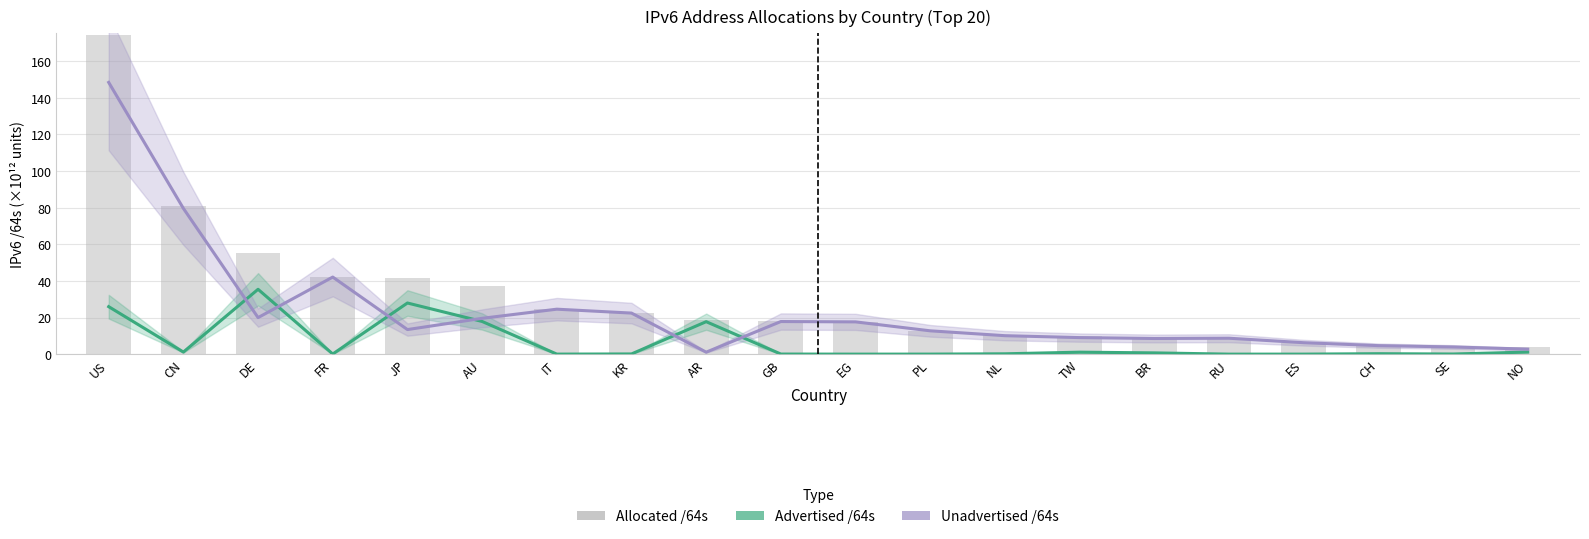

Does the chart contain stacked bars?

No